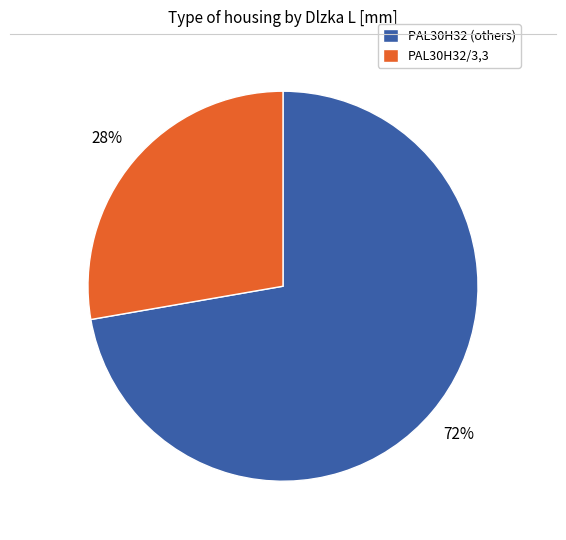

To the nearest percent, what is the average slice percentage?

50%